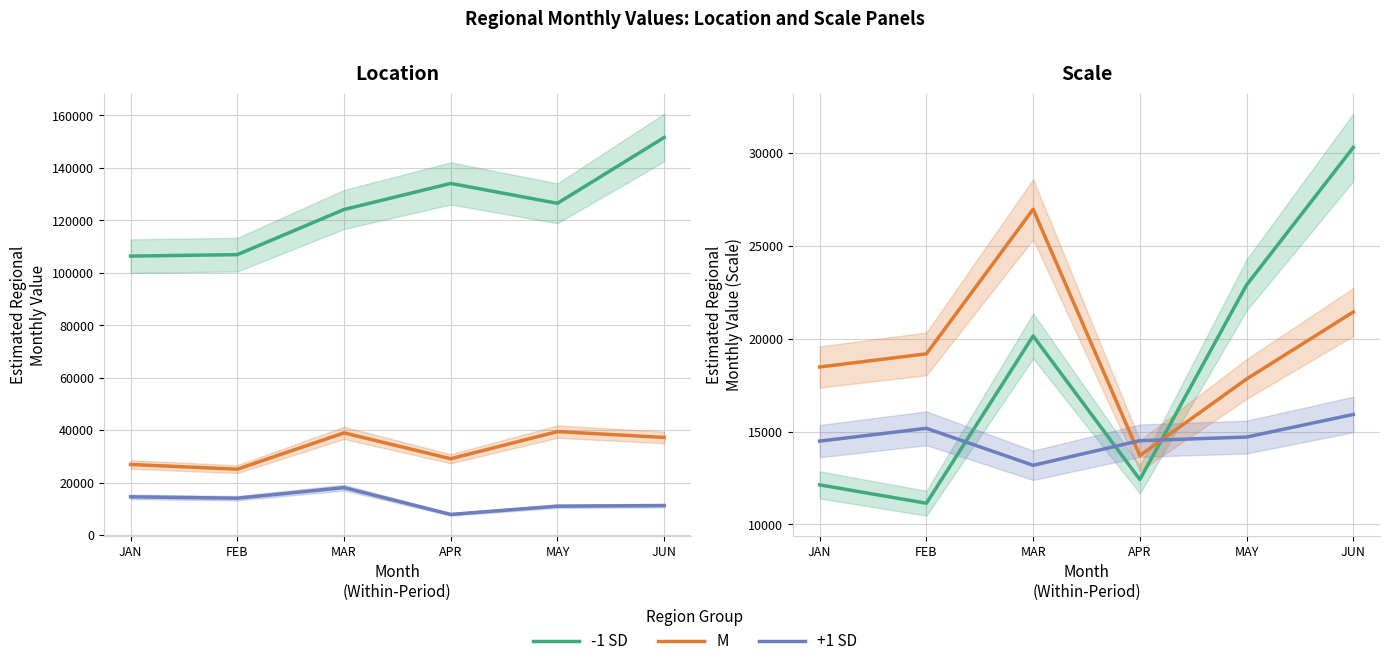

List the labels in order of Pacific Region value, smallest first.

JAN, FEB, MAR, MAY, APR, JUN